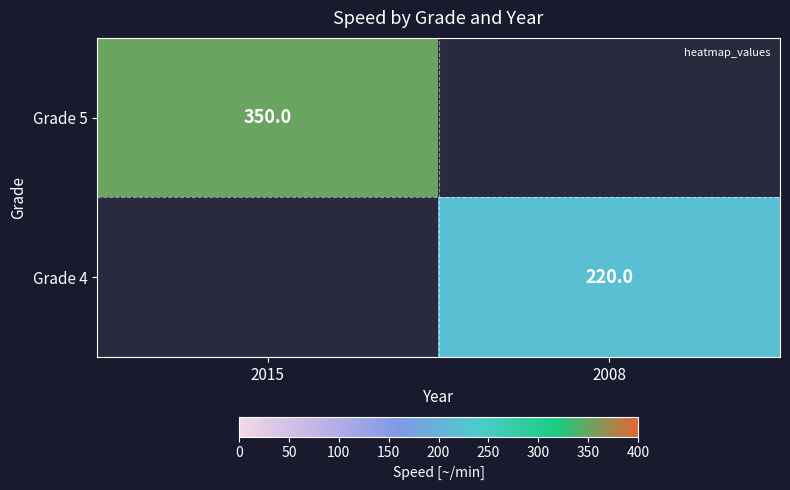

What is the minimum value for Grade 5?

350.0